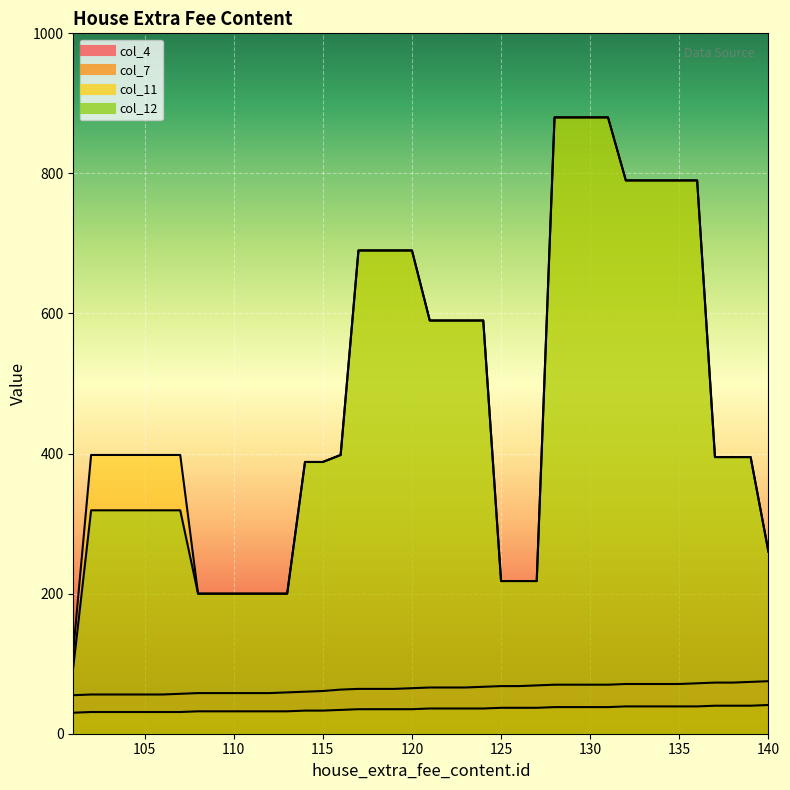

What is the average value of the col_11 series?

489